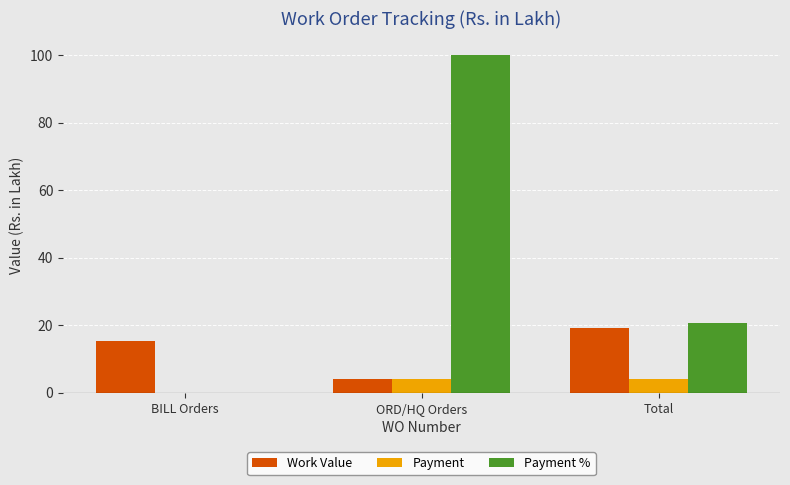

What is the sum of the Payment values at BILL Orders and ORD/HQ Orders?

4.0